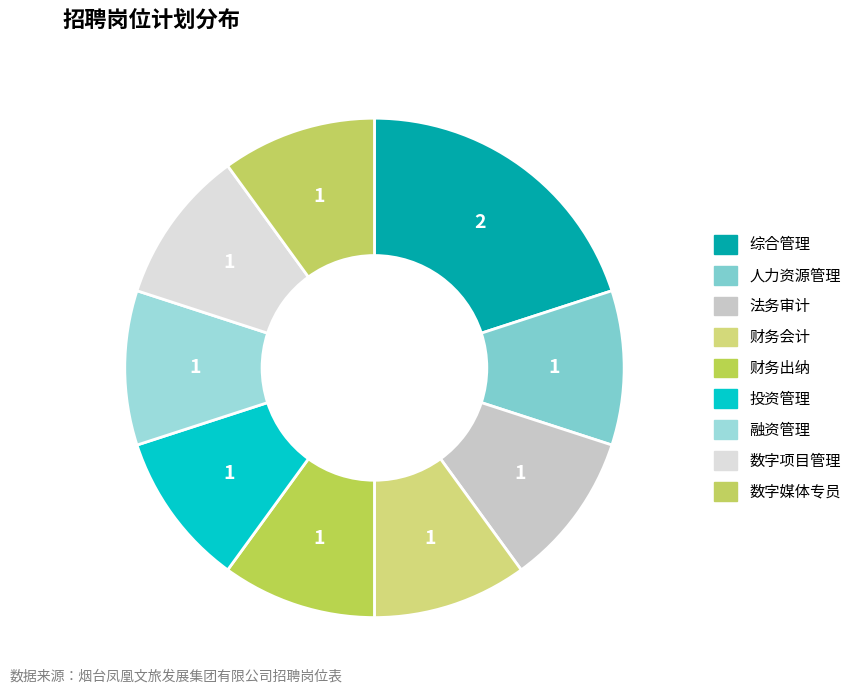

To the nearest percent, what is the difference between the largest and smallest slice percentages?

10%